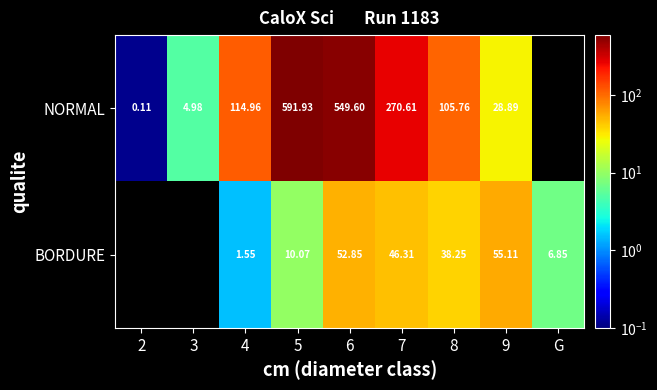

At 4, list the series in order from largest to smallest.

NORMAL, BORDURE